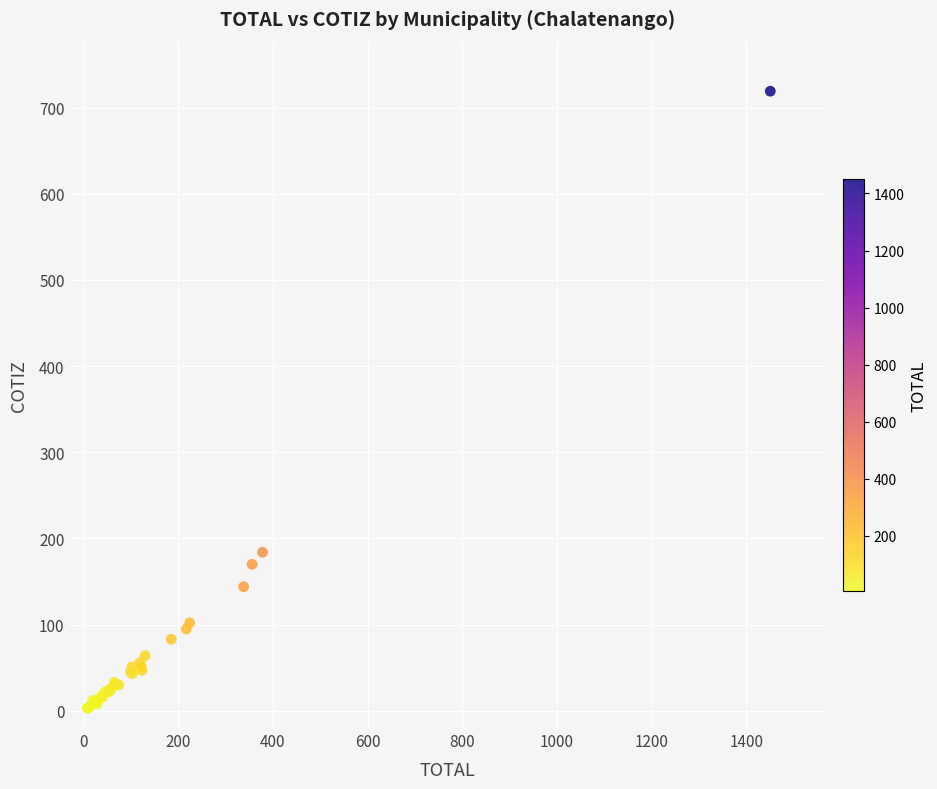

What Y value in the scatter plot is closest to 361?

184